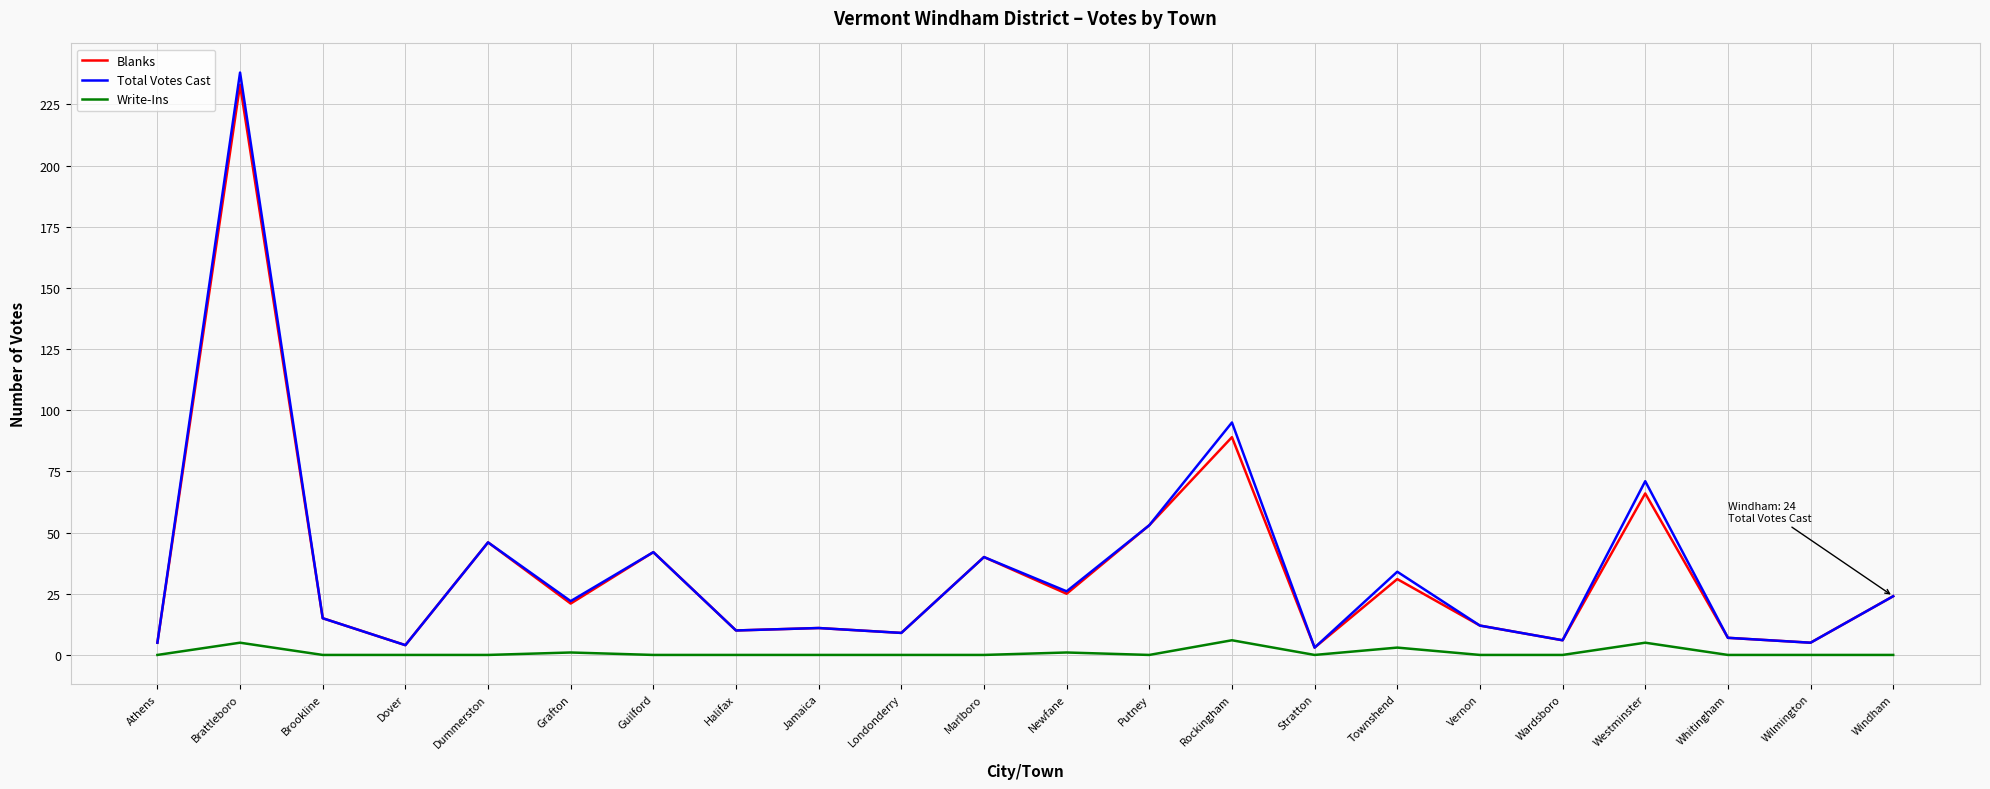

What is the total value across all series at Windham?

48